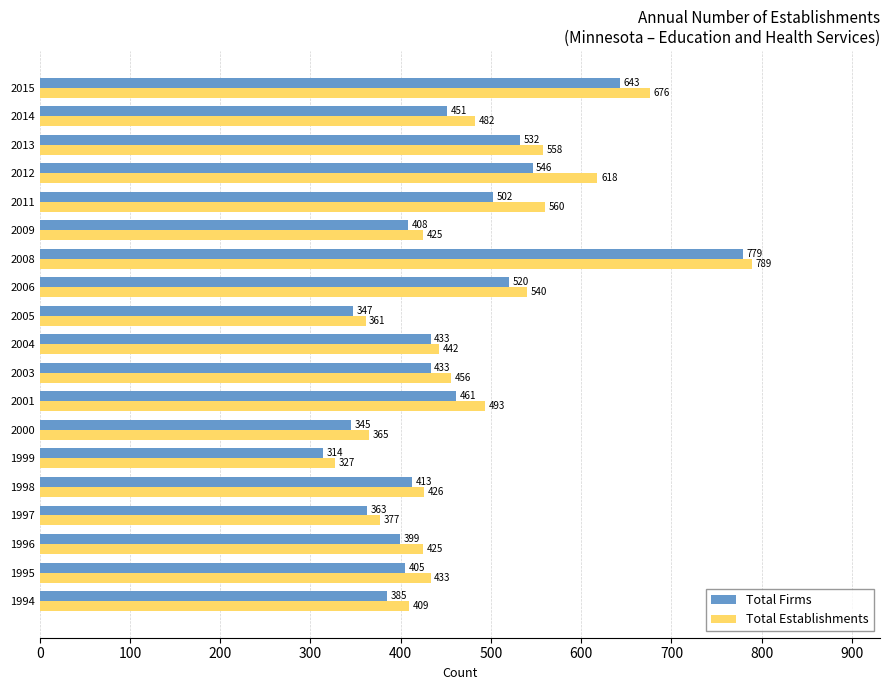

What is the highest value of the Total Establishments series?

789